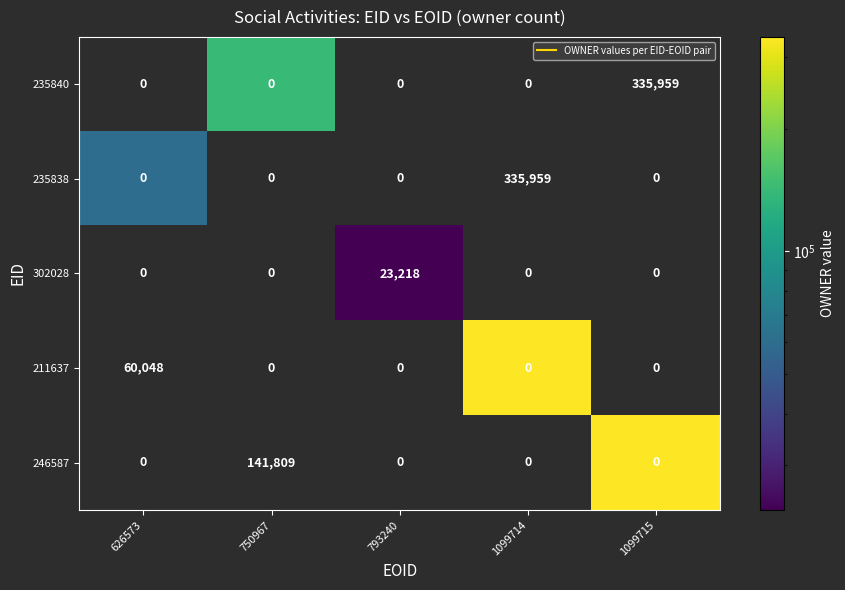

How many positive values does the 302028 series have?

1